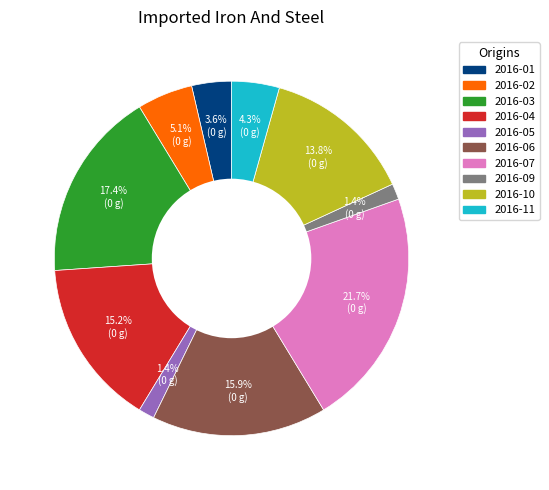

What percentage is NOT represented by 2016-05?

98.6%